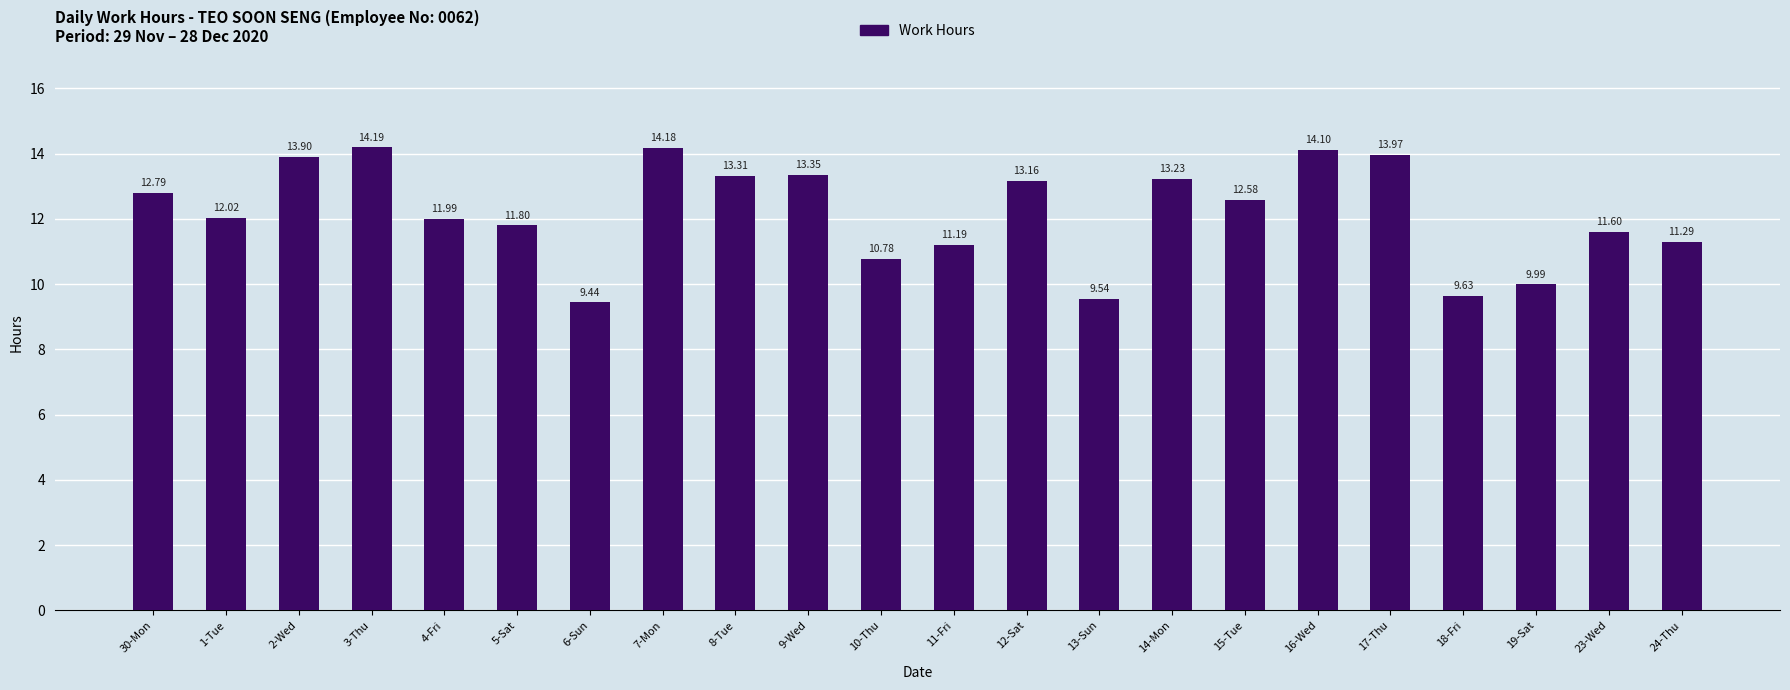

List the labels in order of value, smallest first.

6-Sun, 13-Sun, 18-Fri, 19-Sat, 10-Thu, 11-Fri, 24-Thu, 23-Wed, 5-Sat, 4-Fri, 1-Tue, 15-Tue, 30-Mon, 12-Sat, 14-Mon, 8-Tue, 9-Wed, 2-Wed, 17-Thu, 16-Wed, 7-Mon, 3-Thu